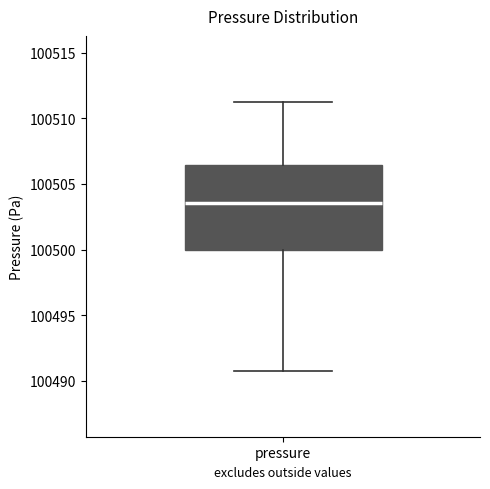

Transcribe this box plot: give where the median line is, the range the box spans, and where the two whiskers end, as read against the y-axis. The values are not printed on the chart, so give them approximately, as read against the axis.

median 100503.5, box 100500.0 to 100506.5, whiskers 100491.0 to 100511.5